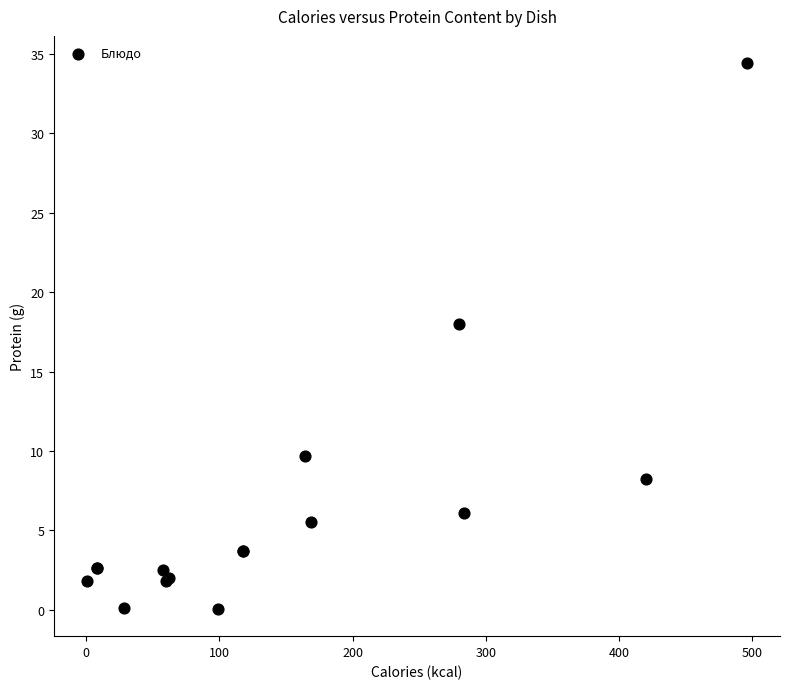

What Y value in the scatter plot is closest to 17?

18.0